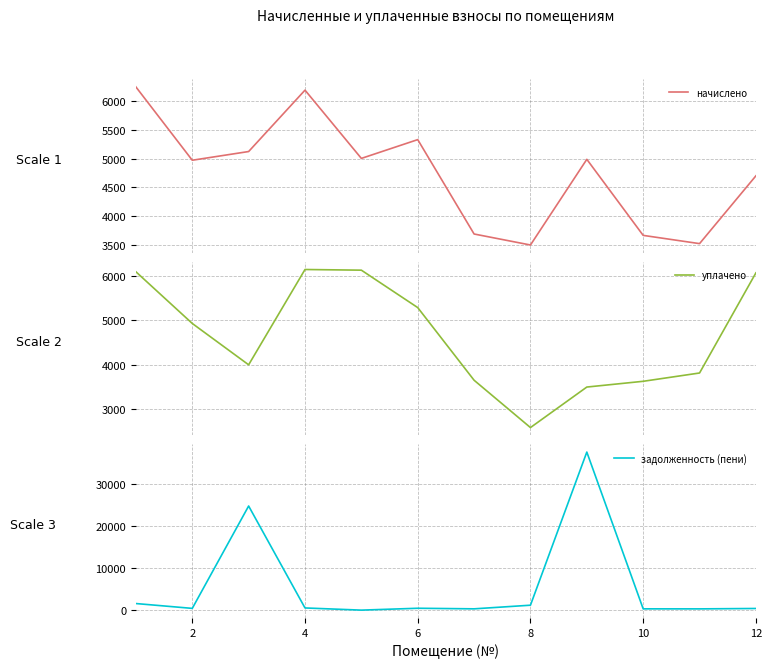

How many data points does each series have?

12